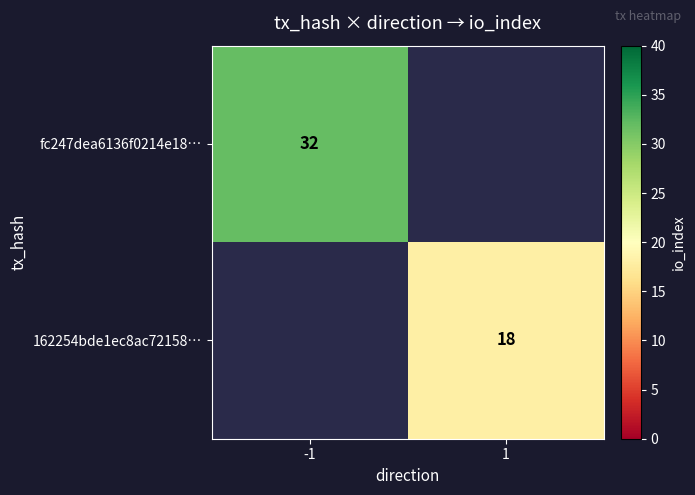

Which label corresponds to the largest value in the chart?

-1